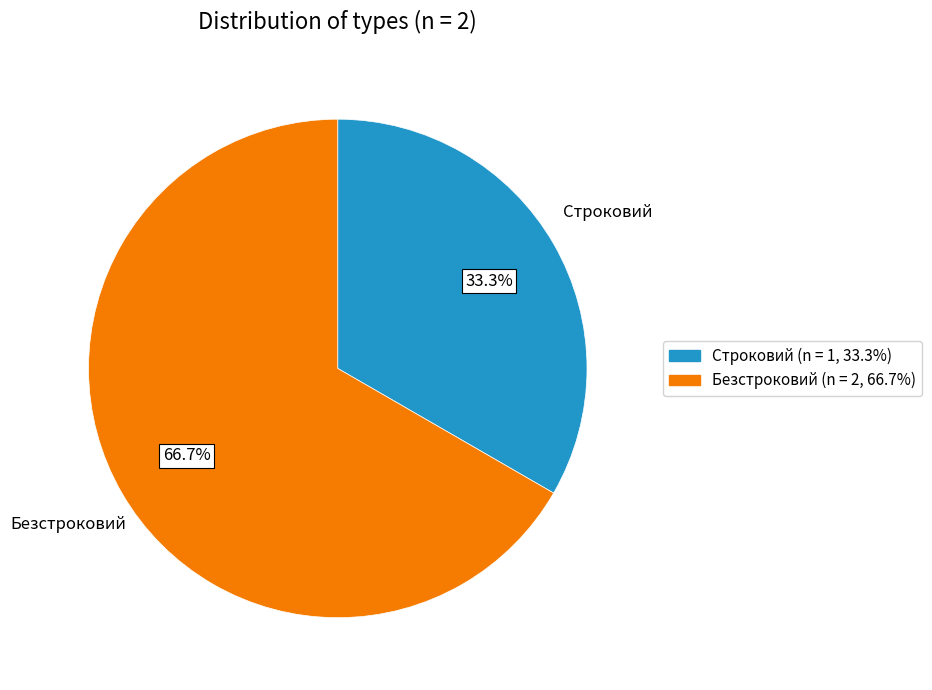

Rank the categories by value from lowest to highest.

Строковий, Безстроковий